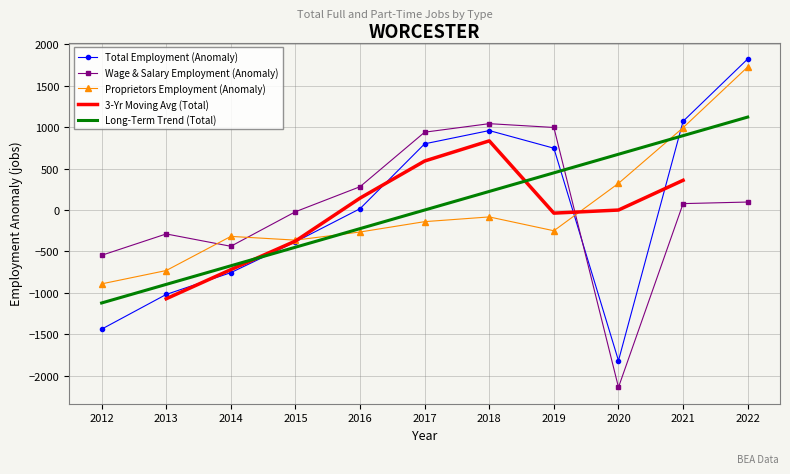

Is this an area chart (filled region under the line)?

No